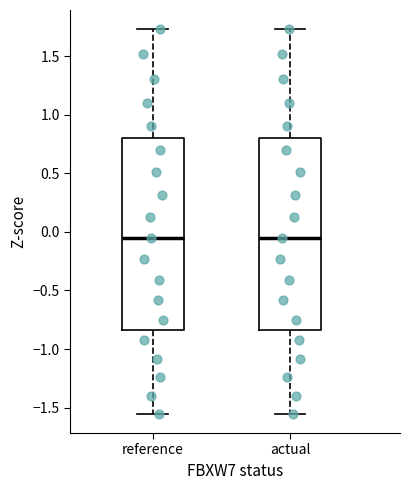

Reading left to right, read every box against the y-axis: the position of its median line, the range the box covers, and the ends of its whiskers. The values are not printed on the chart, so give them approximately, as read against the axis.

reference: median -0.05, box -0.85 to 0.80, whiskers -1.55 to 1.75
actual: median -0.05, box -0.85 to 0.80, whiskers -1.55 to 1.75